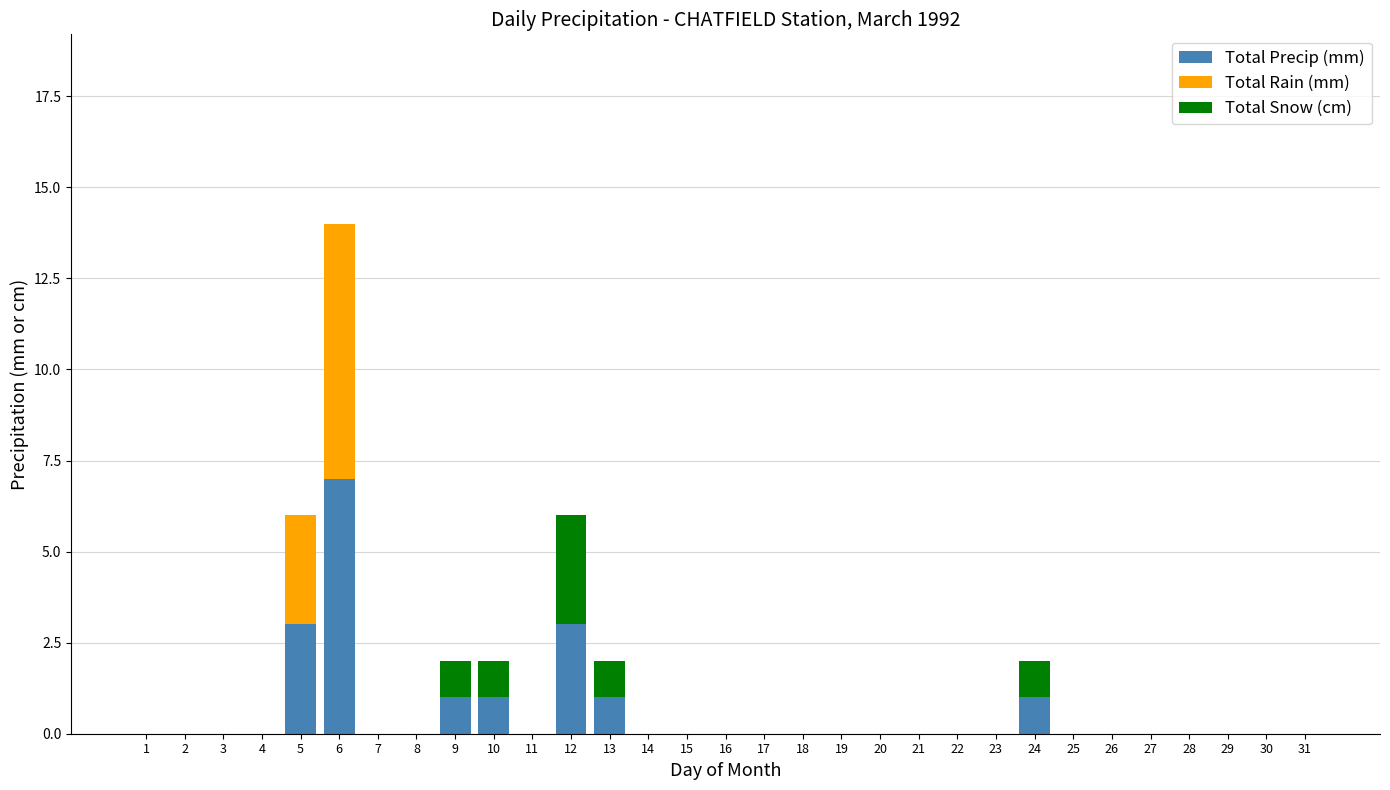

The Total Precip (mm) series shows 0 at 11. True or false?

True